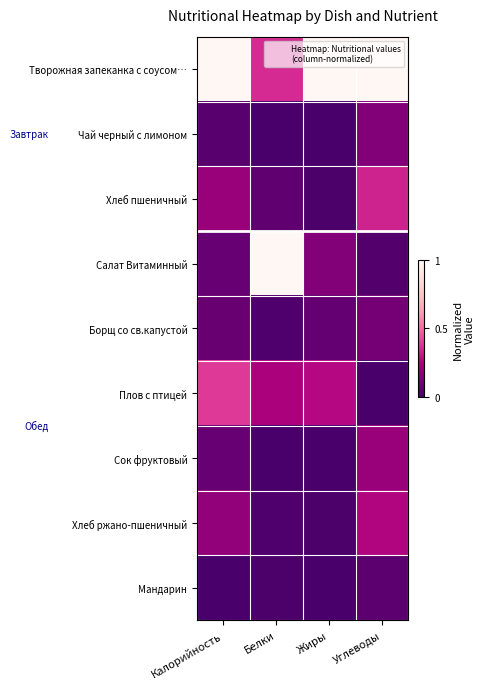

List the series in order of their peak value, highest first.

Творожная запеканка с соусом…, Салат Витаминный, Плов с птицей, Хлеб пшеничный, Хлеб ржано-пшеничный, Сок фруктовый, Чай черный с лимоном, Борщ со св.капустой, Мандарин